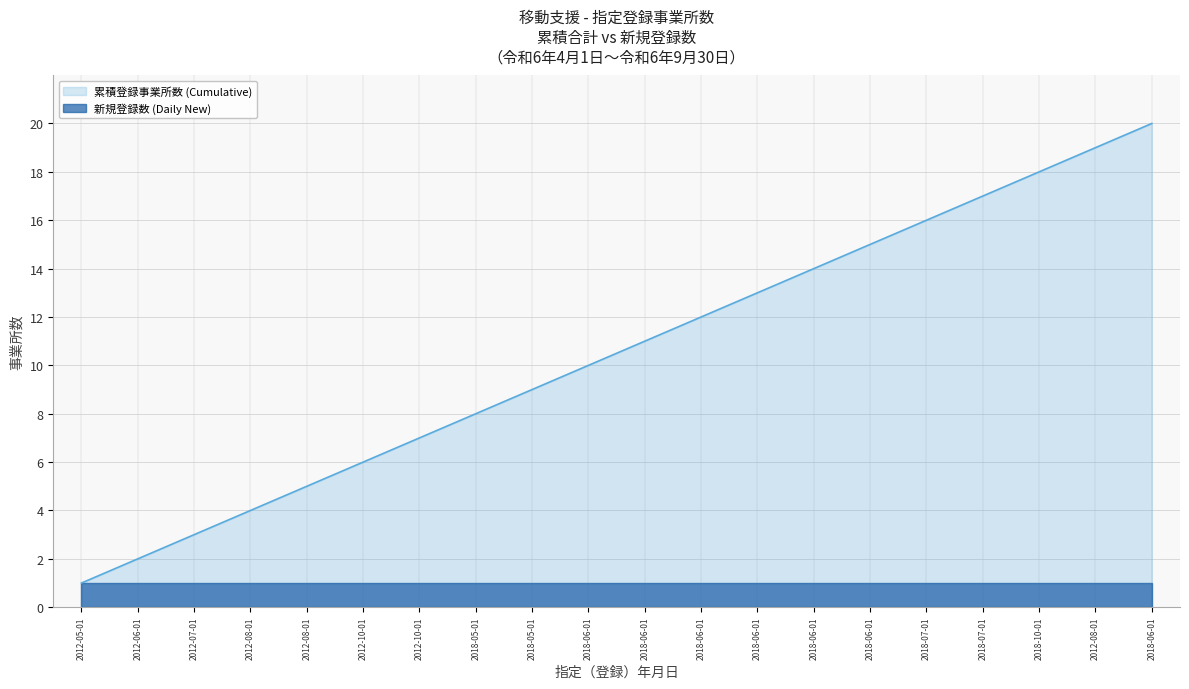

The value at 2018-10-01 is 18. True or false?

True